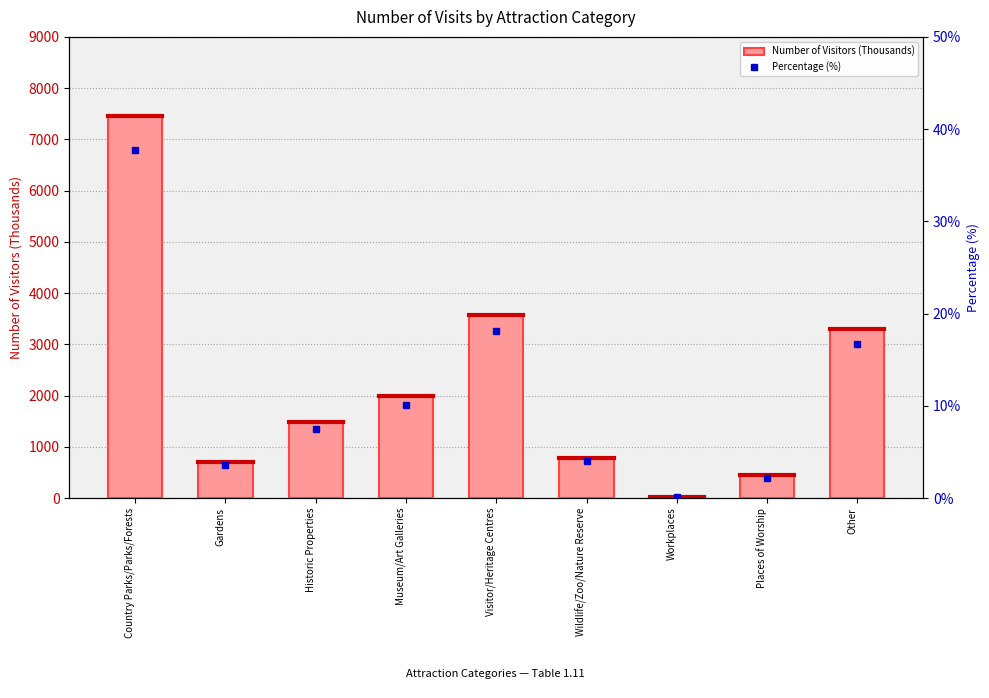

Which series has the largest total across all categories?

Number of Visitors (Thousands)